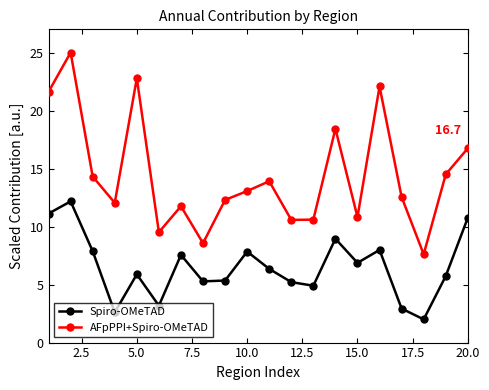

List the series in order of their peak value, lowest first.

Spiro-OMeTAD, AFpPPI+Spiro-OMeTAD